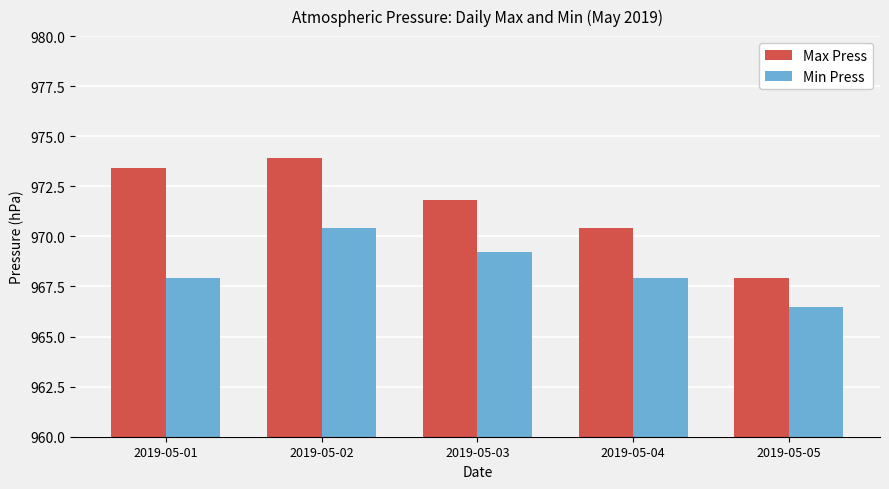

What is the lowest value of the Min Press series?

966.5